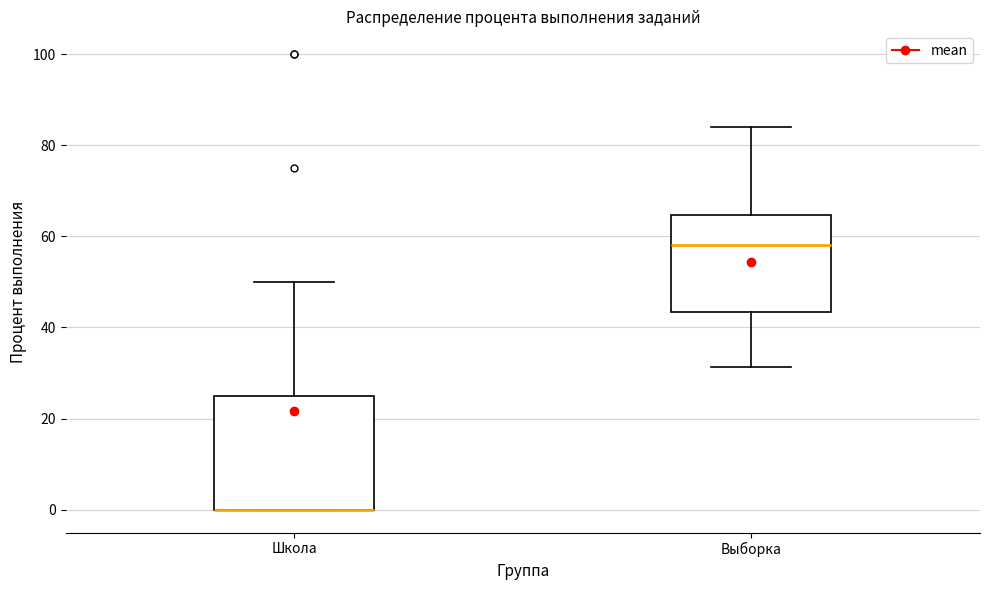

Comparing the boxes themselves (not the whiskers), which one is the tallest?

Школа